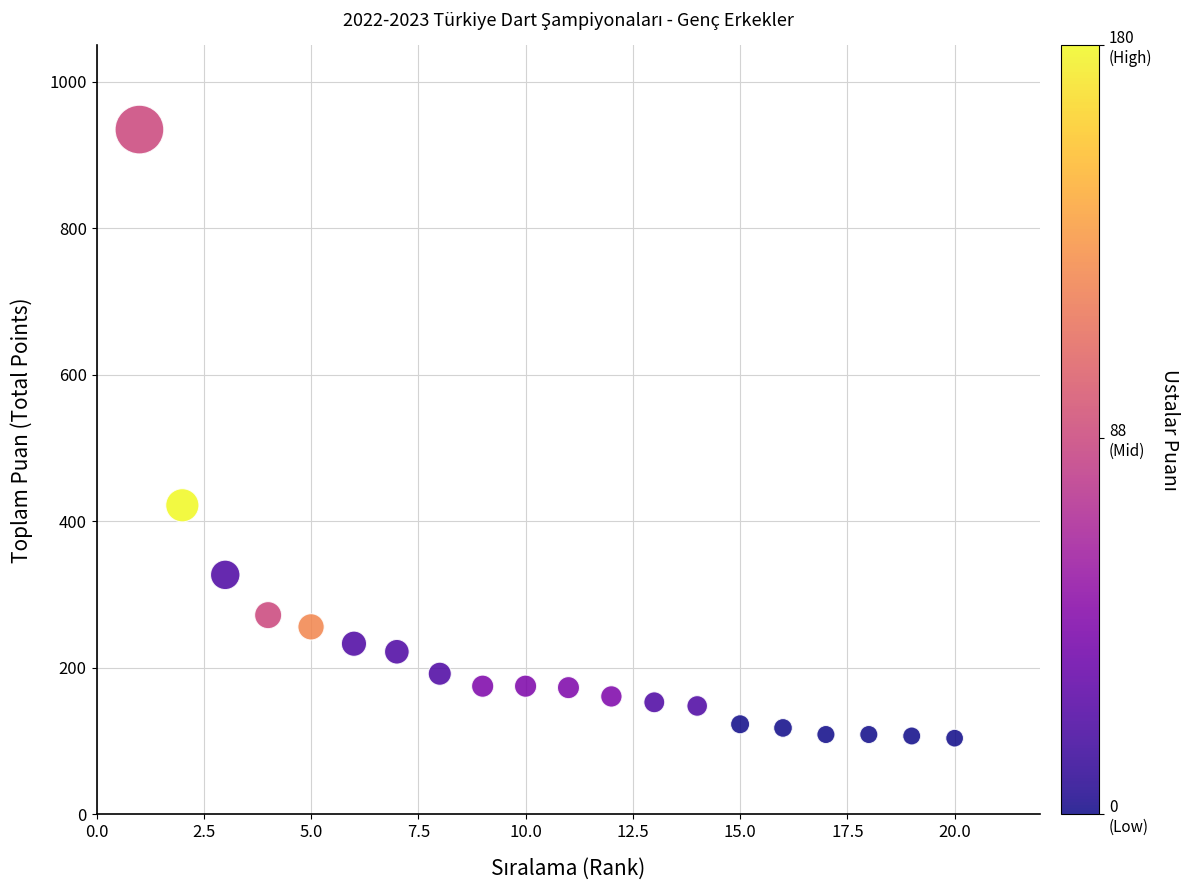

What is the range of Y values (max minus min)?

831